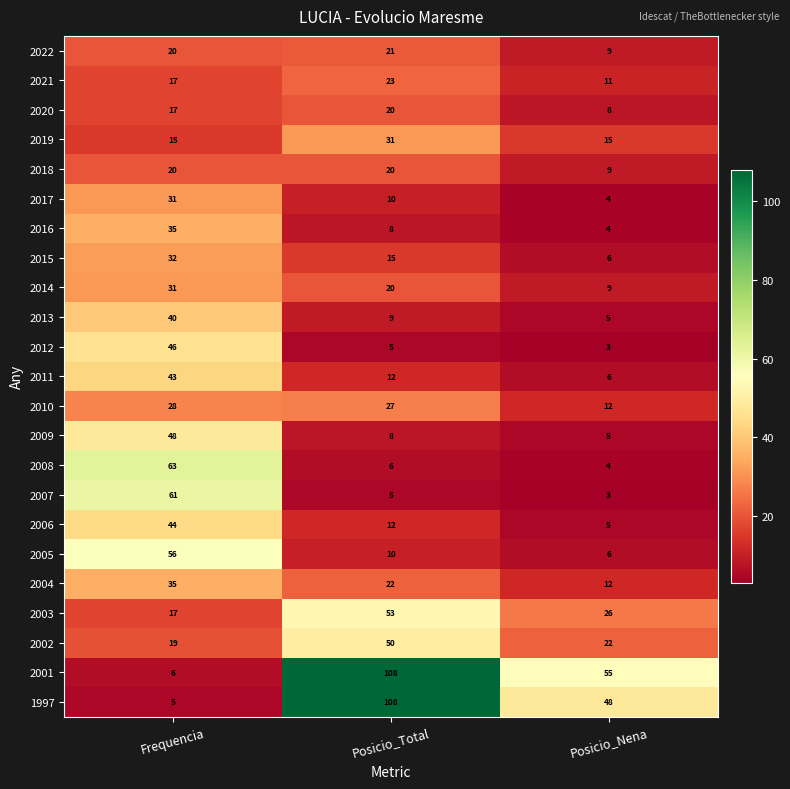

Which series has the largest total across all categories?

2001